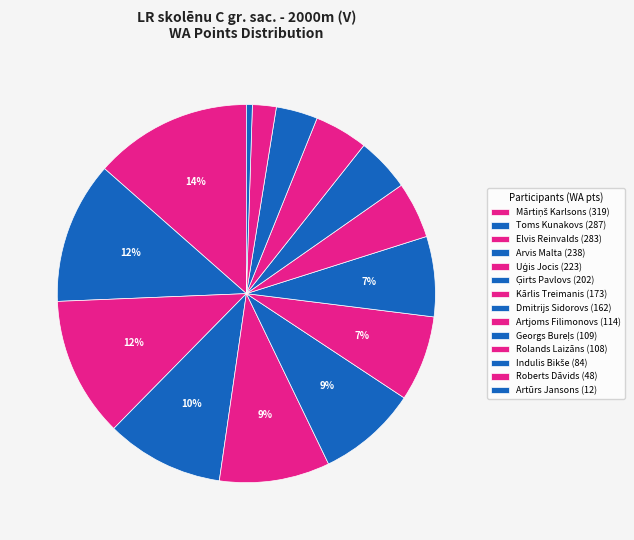

True or false: Artūrs Jansons accounts for 1% of the total.

True